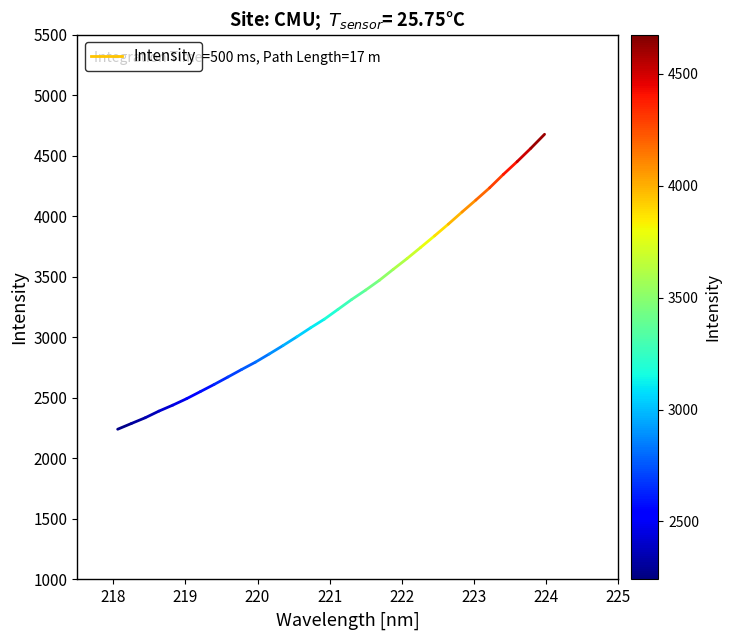

What is the minimum value shown in the chart?

2240.4